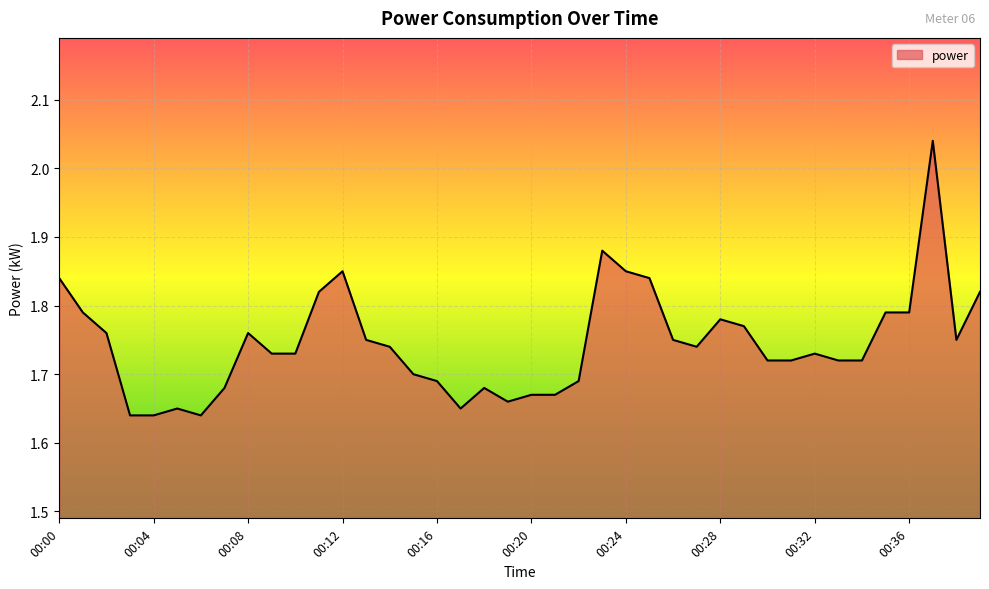

Count the number of categories in the chart.

40